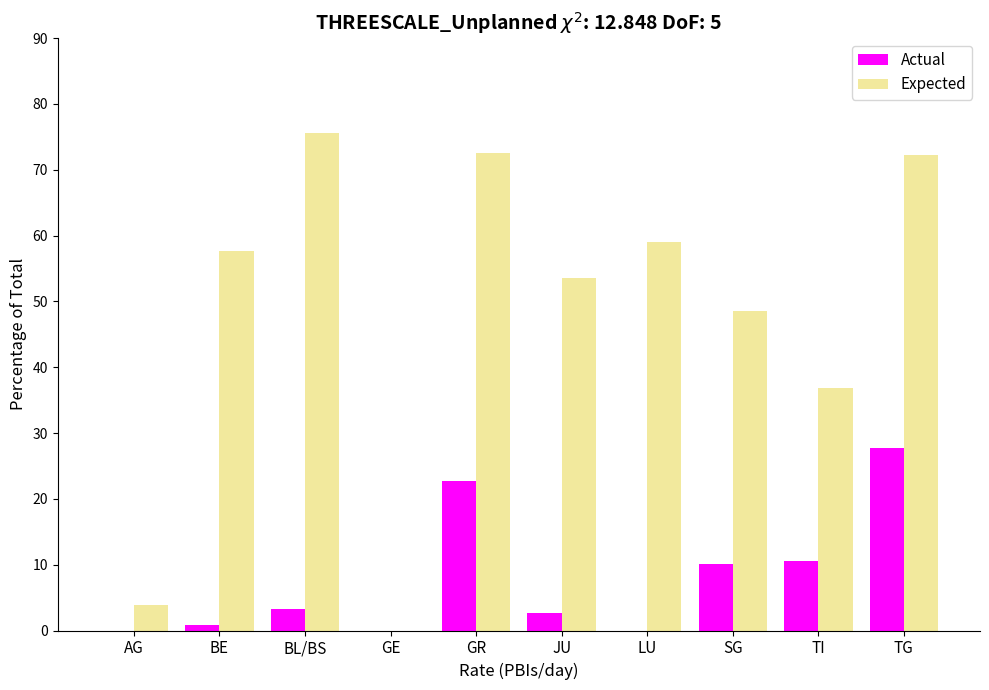

What is the highest value of the Expected series?

75.5